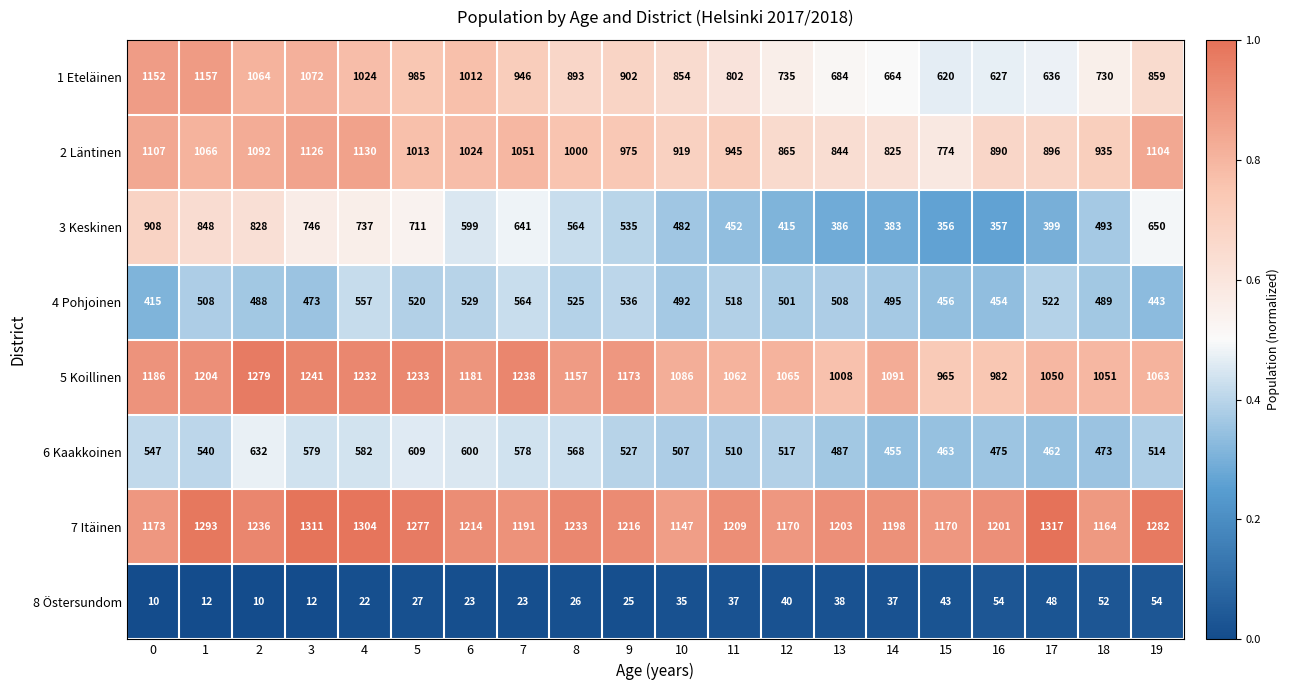

What is the difference between the second highest and minimum values in the 5 Koillinen series?

276